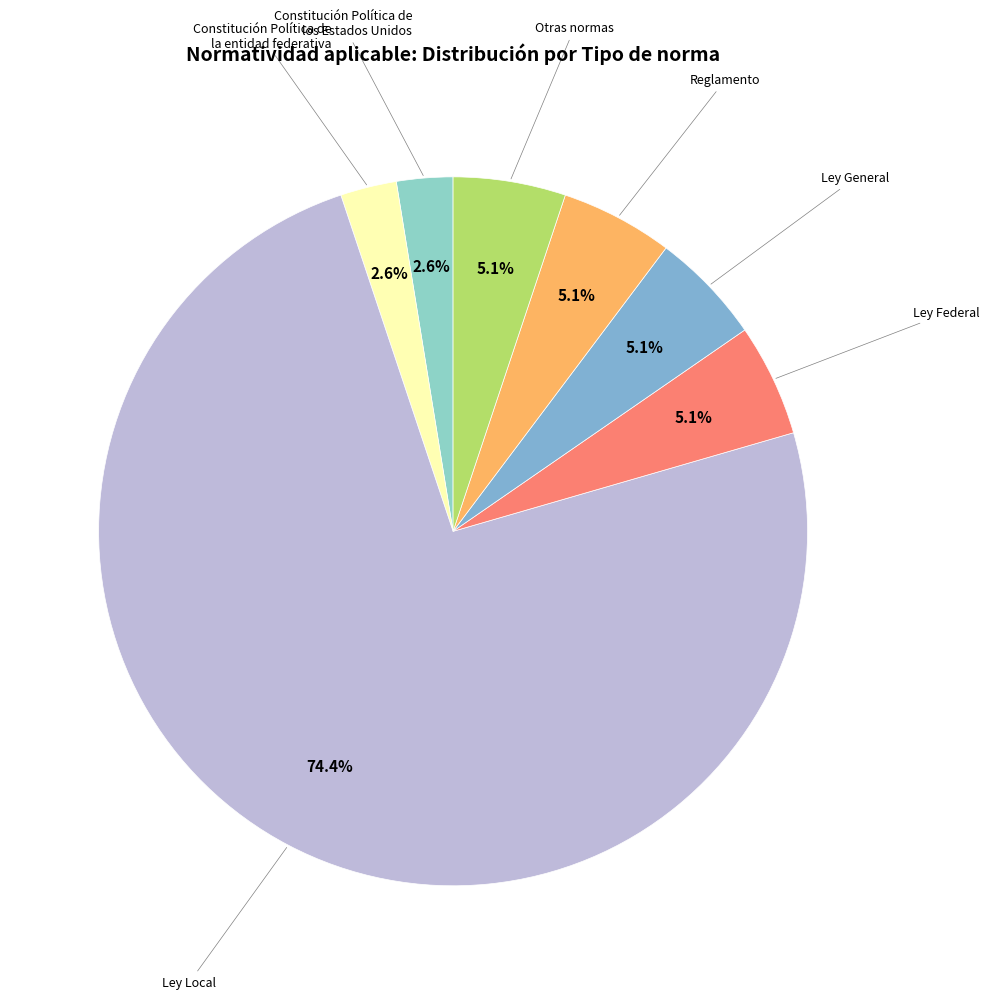

How many segments does this pie chart have?

7